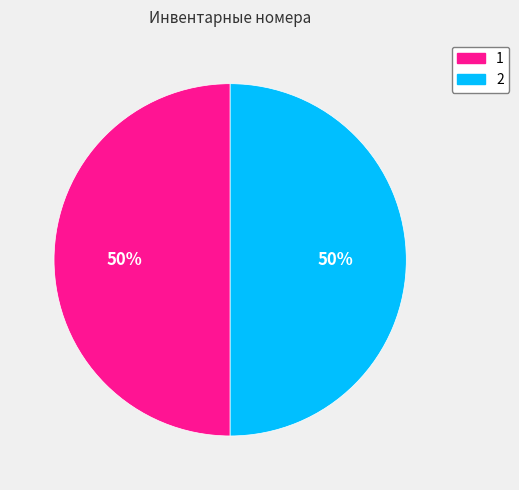

What is the ratio of the value at 2 to the value at 1?

1.0